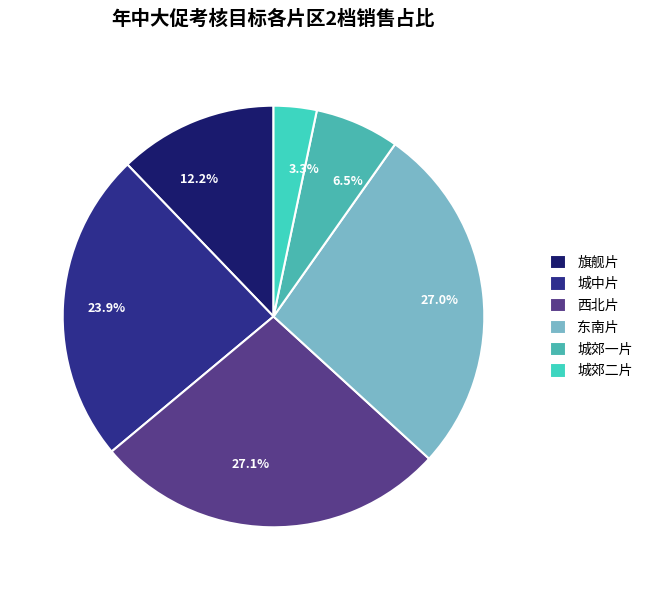

Does any single category account for the majority?

No